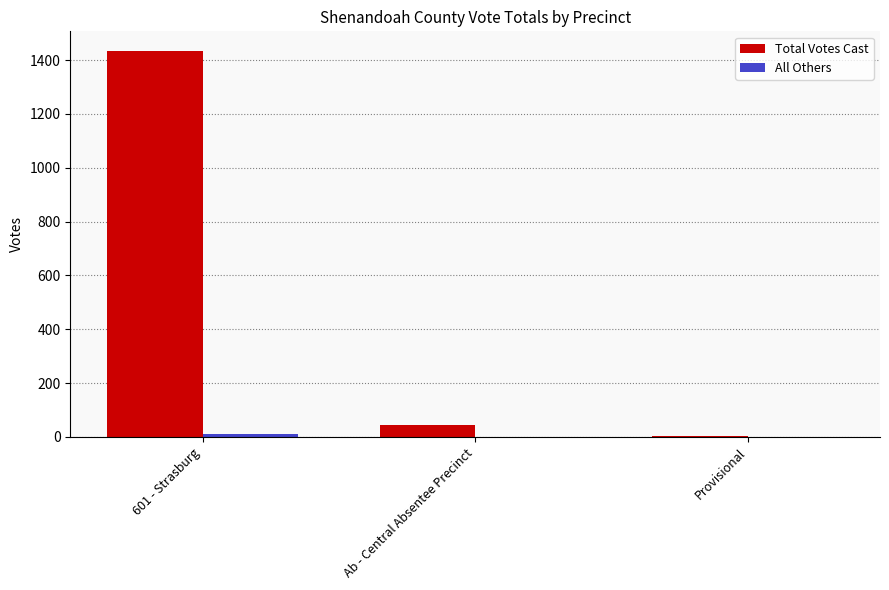

What is the total value across all series at Ab - Central Absentee Precinct?

45